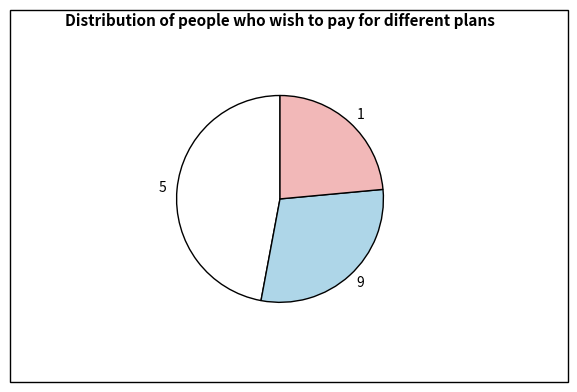

Is there a majority slice in this chart?

No